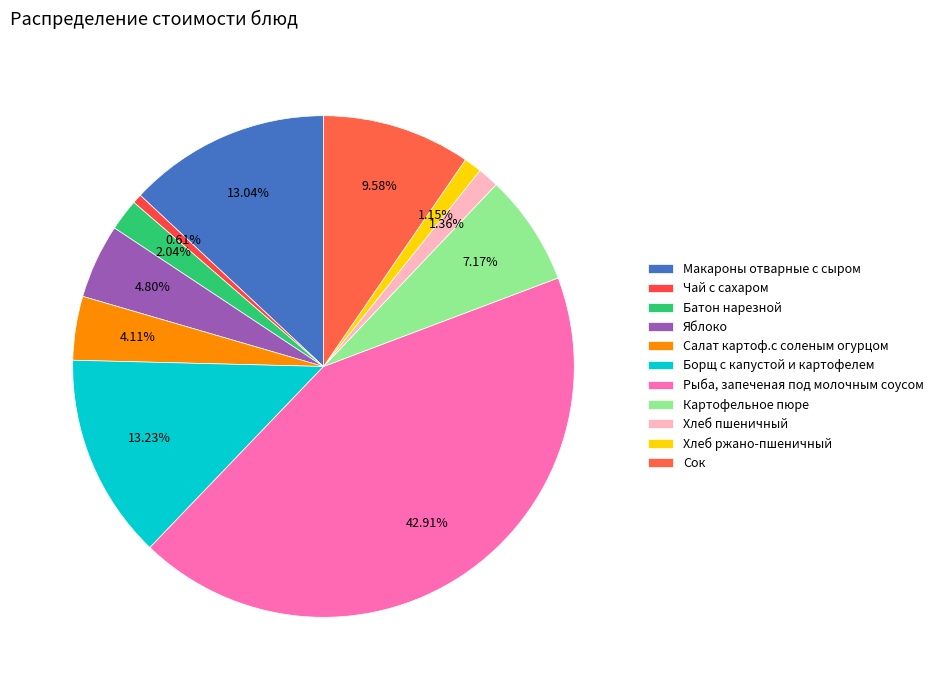

What percentage is NOT represented by Яблоко?

95.2%